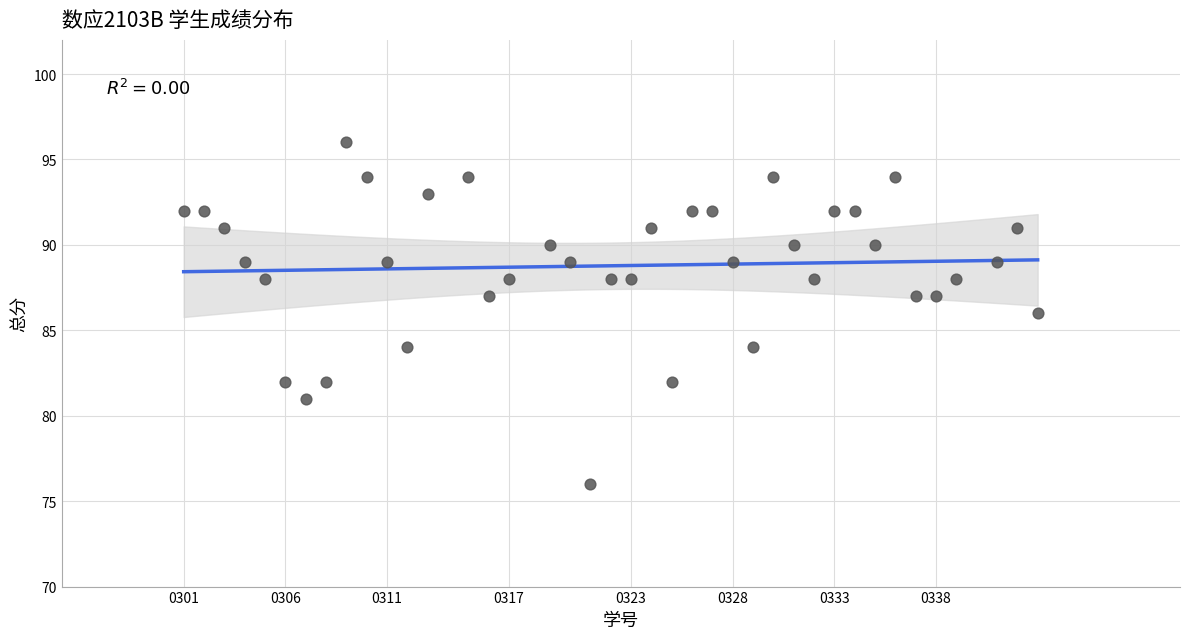

What is the range of X values (max minus min)?

42